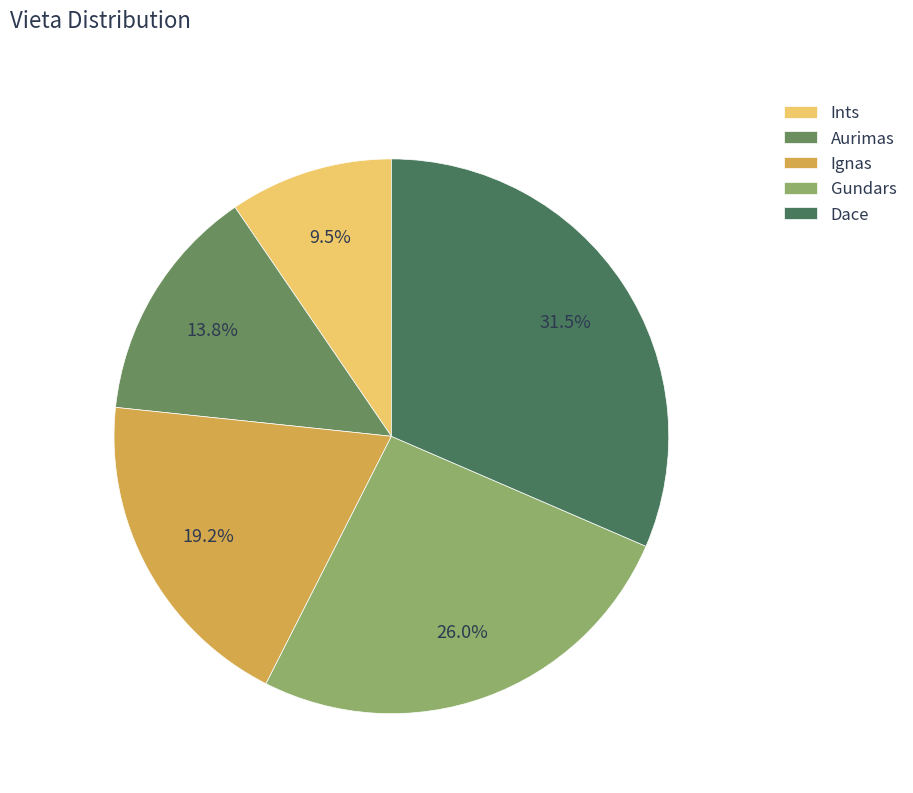

What is the total percentage of Dace and Ignas?

50.7%